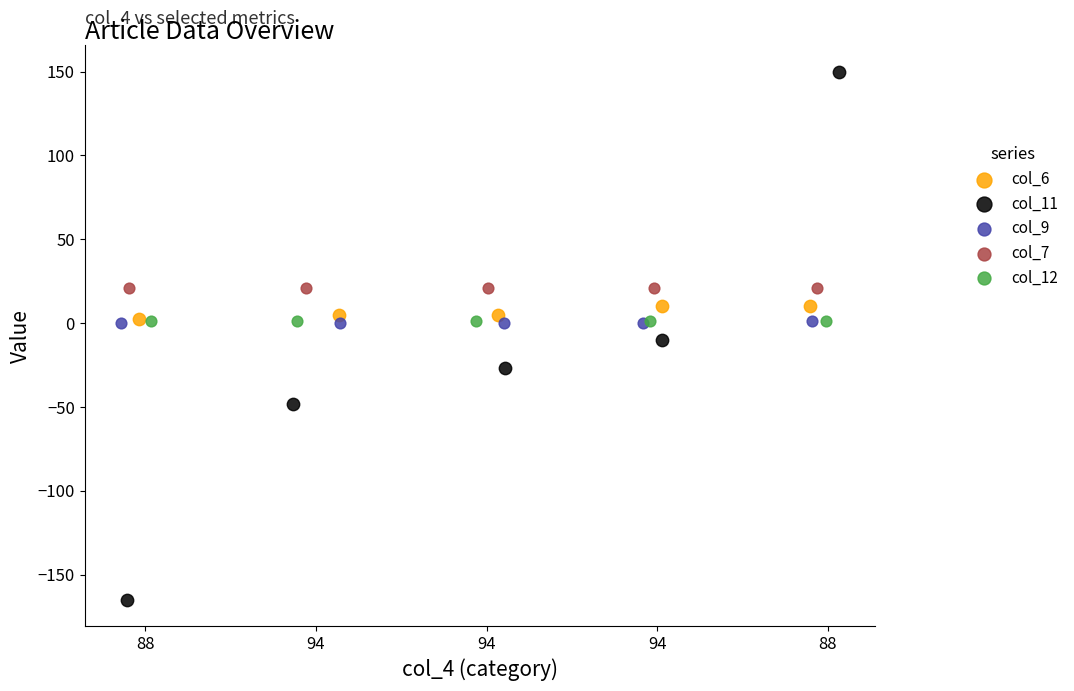

Which series reaches the maximum Y coordinate?

col_11